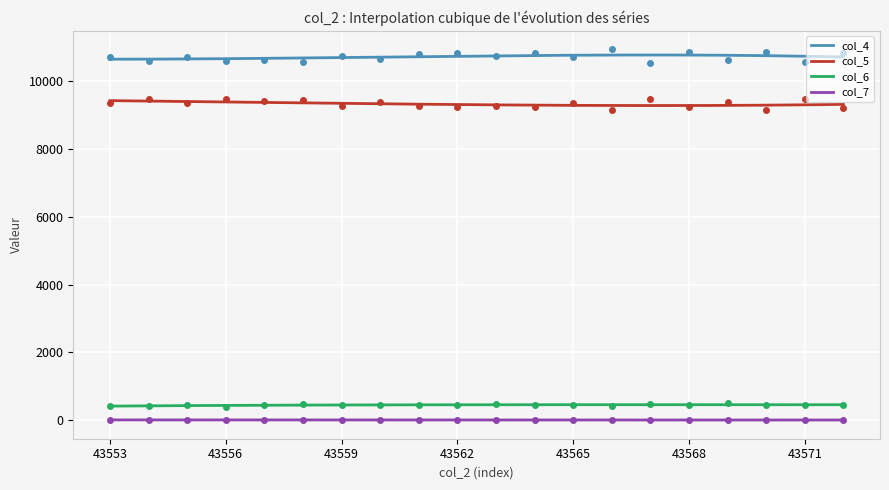

How many interior local valleys does the col_5 series have?

8